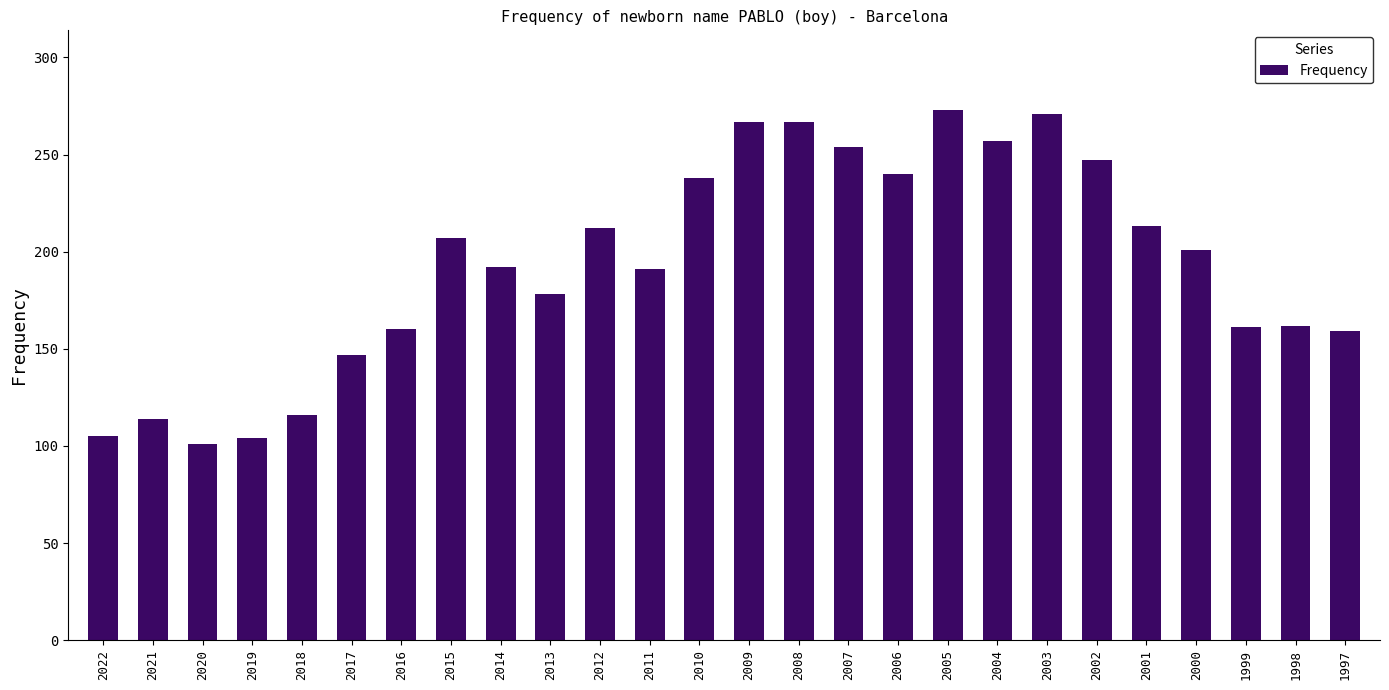

What is the change in value from 2022 to 2007?

+149